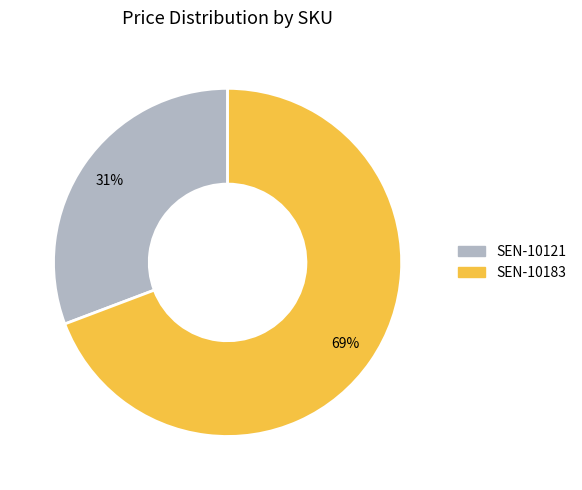

Is the sum of SEN-10121 and SEN-10183 greater than half?

Yes